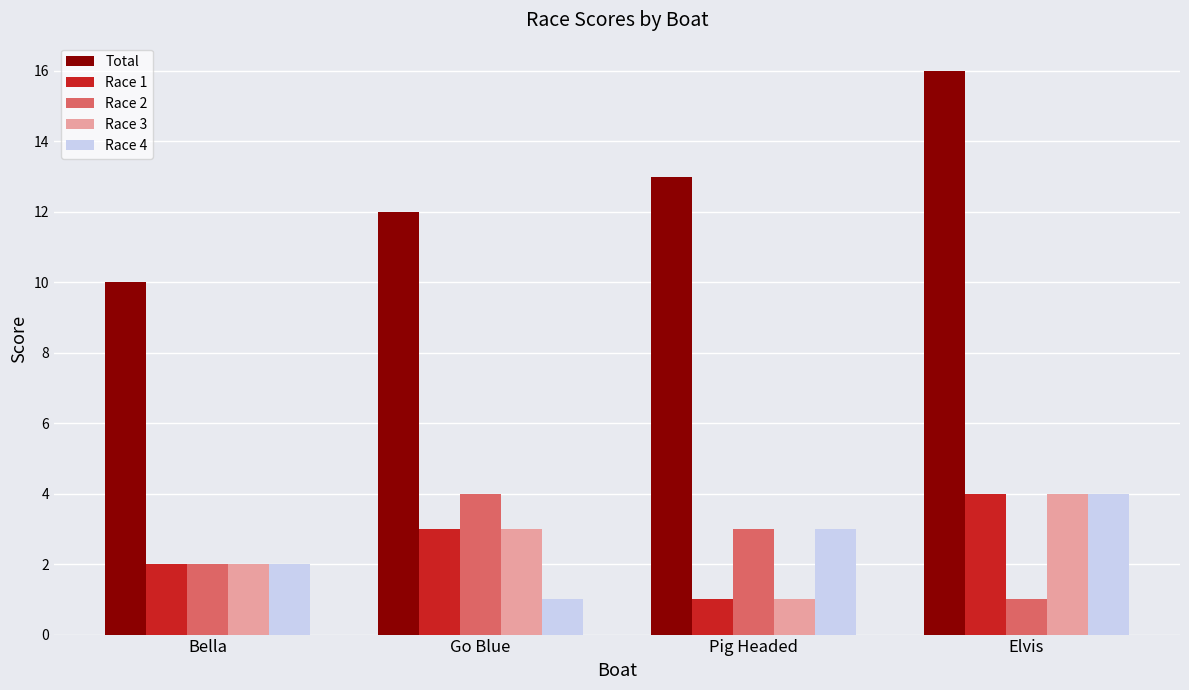

What is the difference between the Race 2 values at Pig Headed and Go Blue?

1